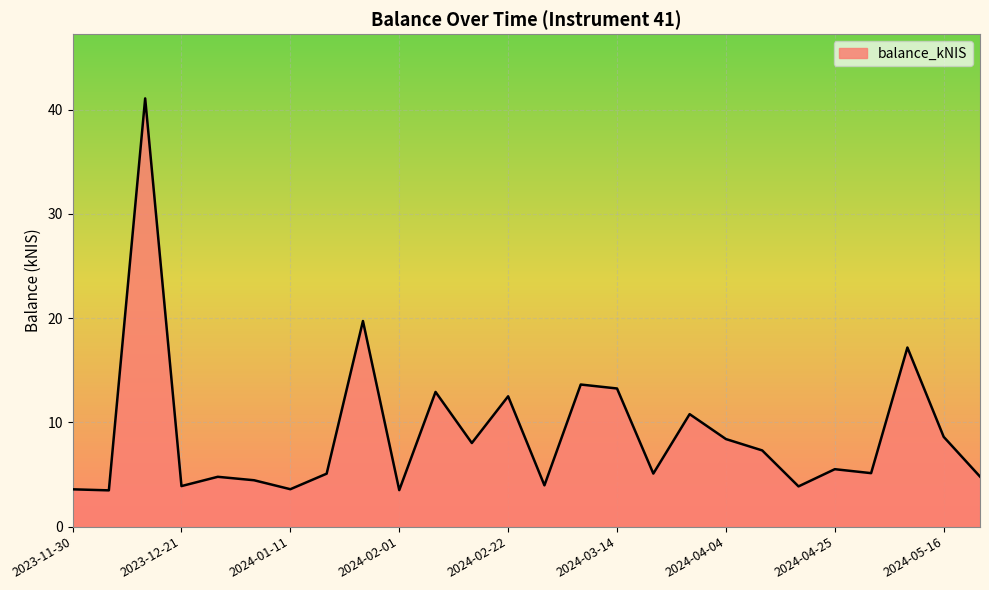

What is the difference between the maximum and minimum values?

37.6